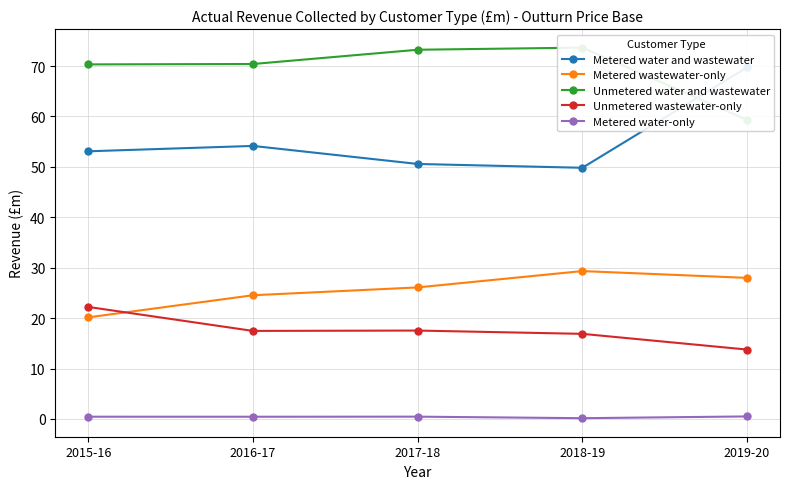

At how many categories does at least one series exceed 21?

5